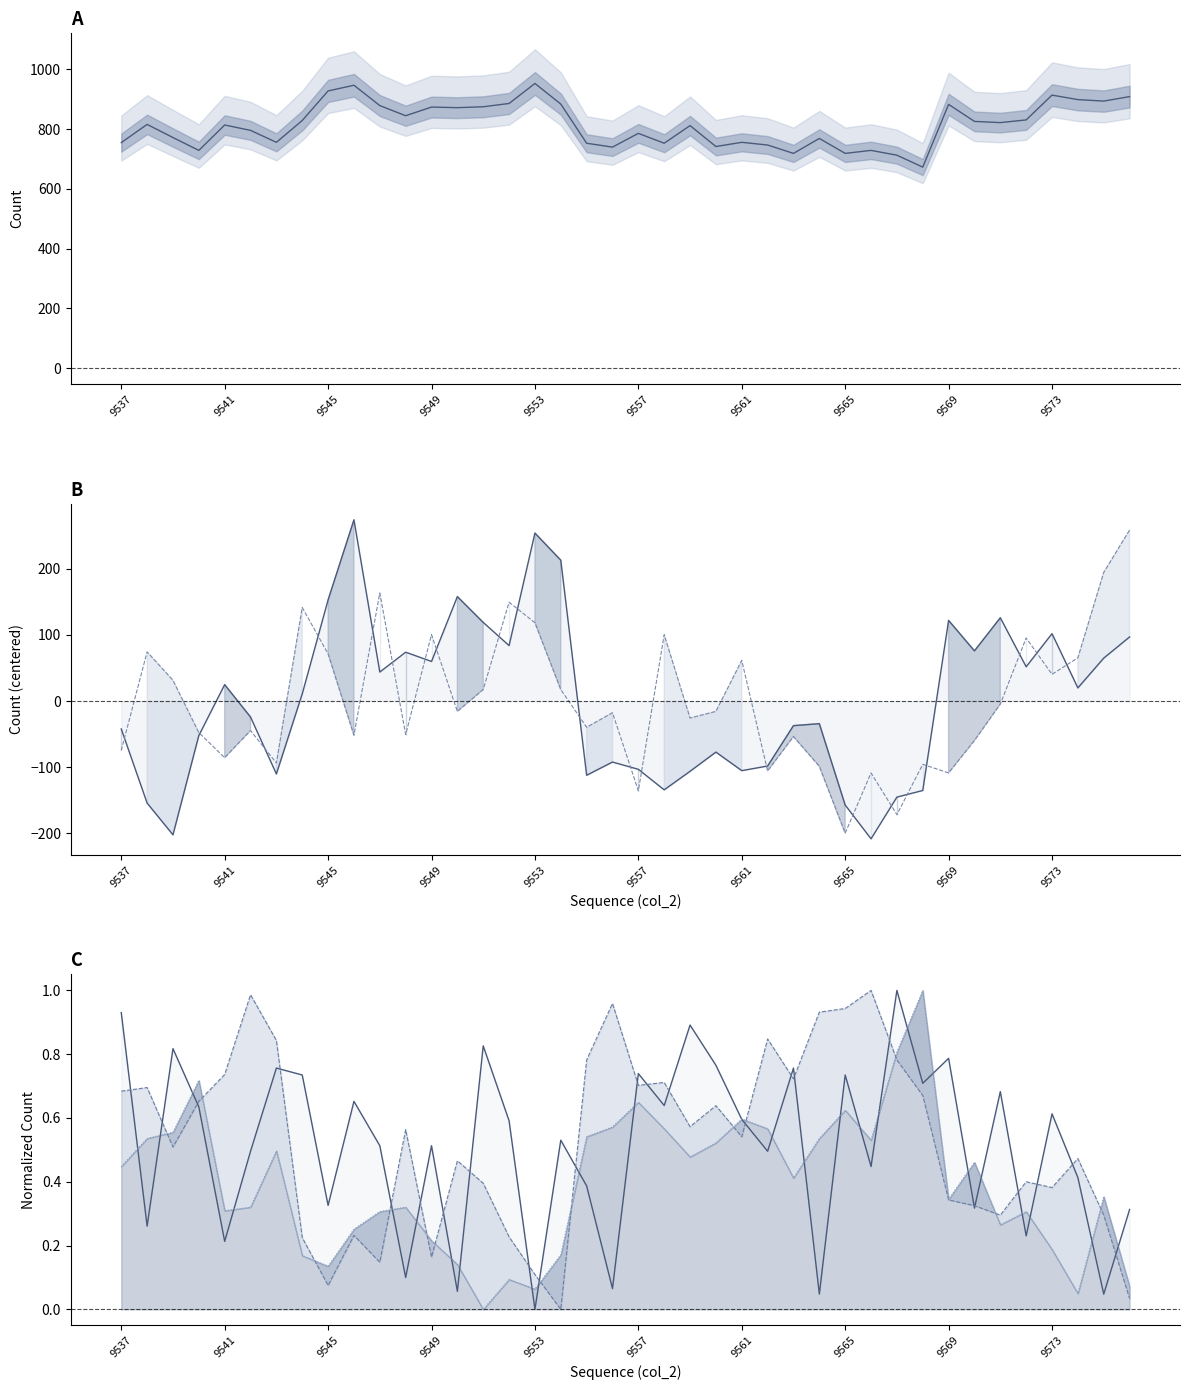

True or false: col_255 and col_257 intersect in this chart.

True